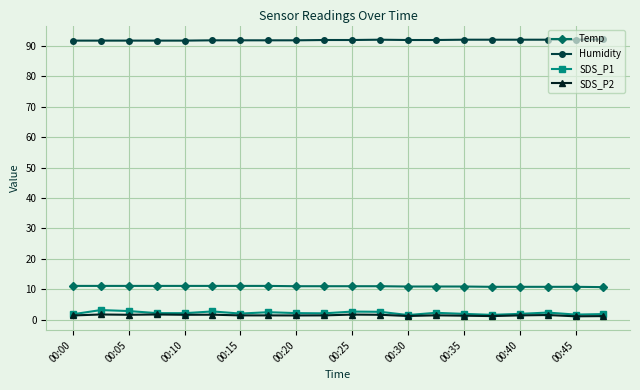

What is the smallest value displayed?

1.1